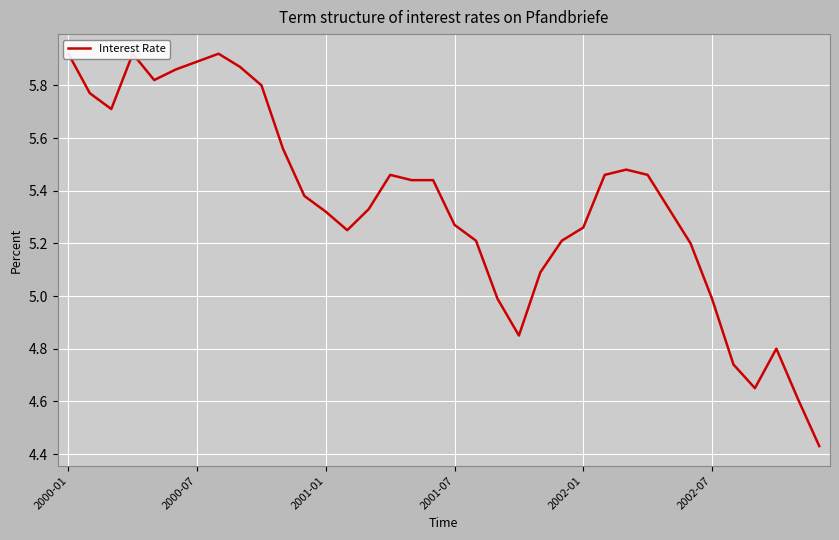

What is the maximum value shown in the chart?

5.9